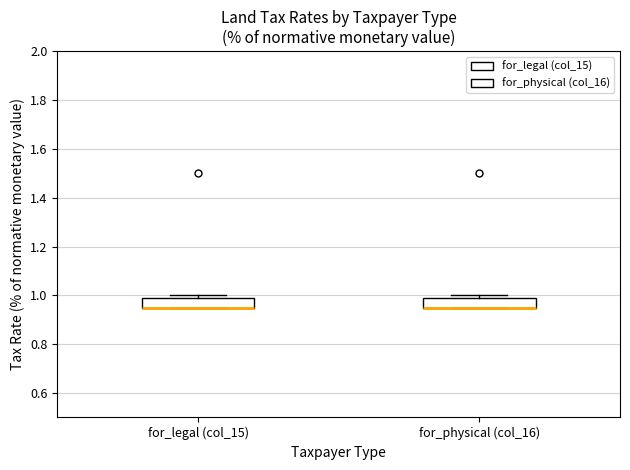

Reading left to right, read every box against the y-axis: the position of its median line, the range the box covers, and the ends of its whiskers. The values are not printed on the chart, so give them approximately, as read against the axis.

for_legal (col_15): median 0.96 (drawn on the box's lower edge), box 0.96 to 0.98, whiskers 0.96 to 1.00
for_physical (col_16): median 0.96 (drawn on the box's lower edge), box 0.96 to 0.98, whiskers 0.96 to 1.00